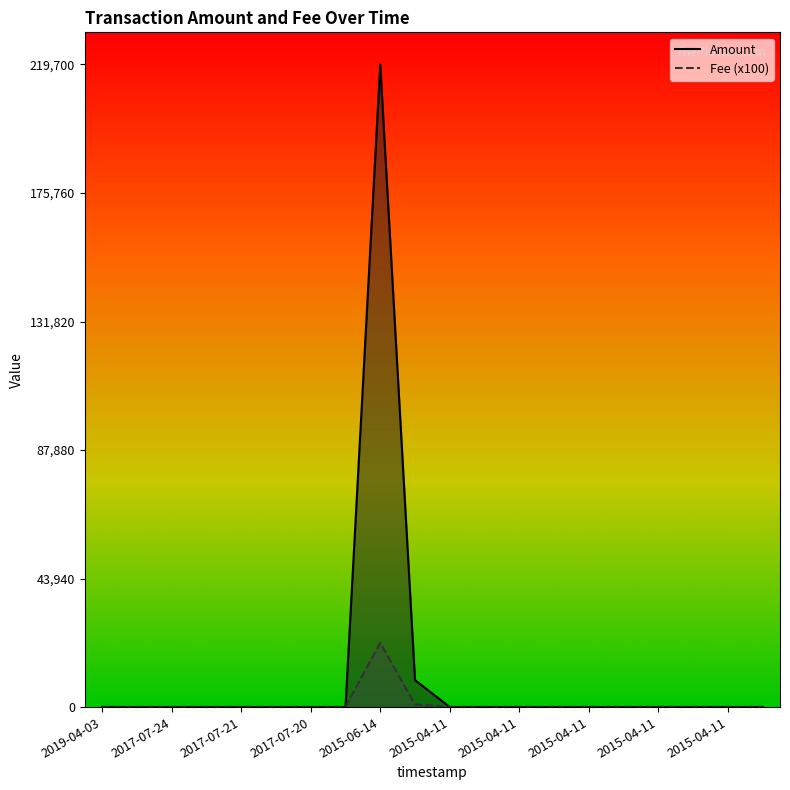

Is the value of Fee at 2015-04-11 greater than the value of Amount at 2017-07-20?

Yes